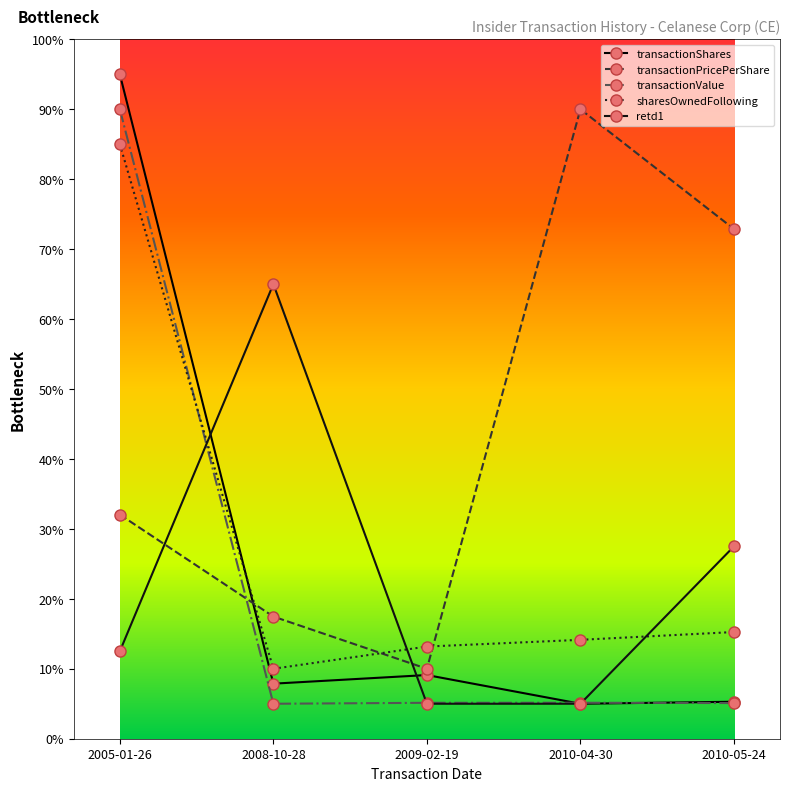

What is the label of the 2nd point from the left?

2008-10-28